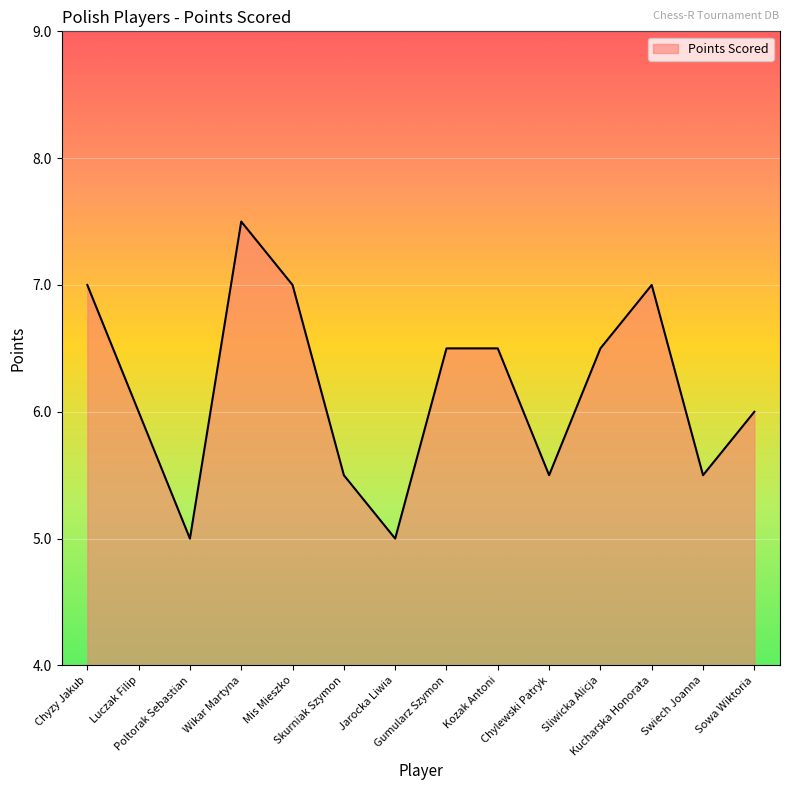

What is the average value?

6.2